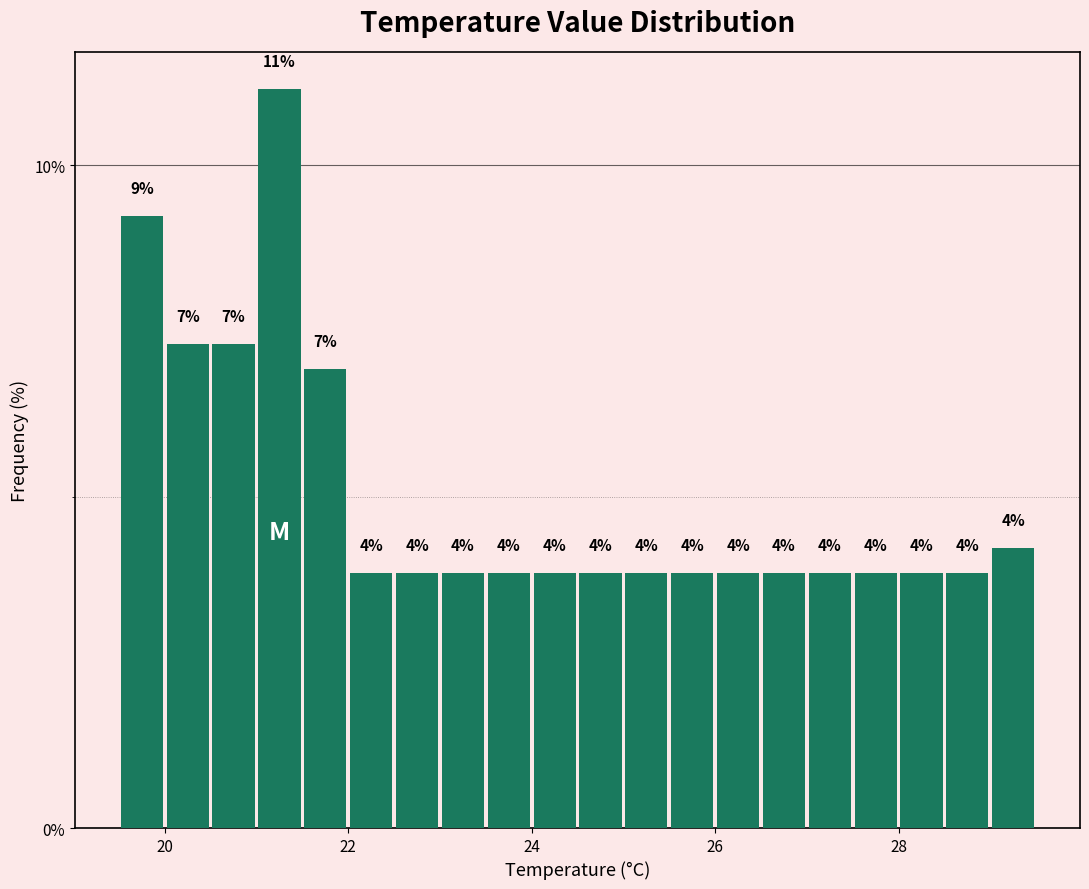

Around what value on the x-axis is the tallest bar? Give the approximate position of its centre, as read against the axis.

21.2